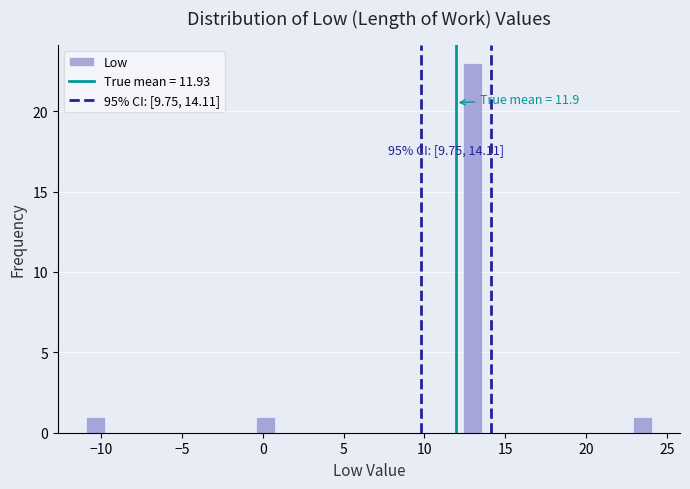

Around what value on the x-axis is the tallest bar? Give the approximate position of its centre, as read against the axis.

13.0